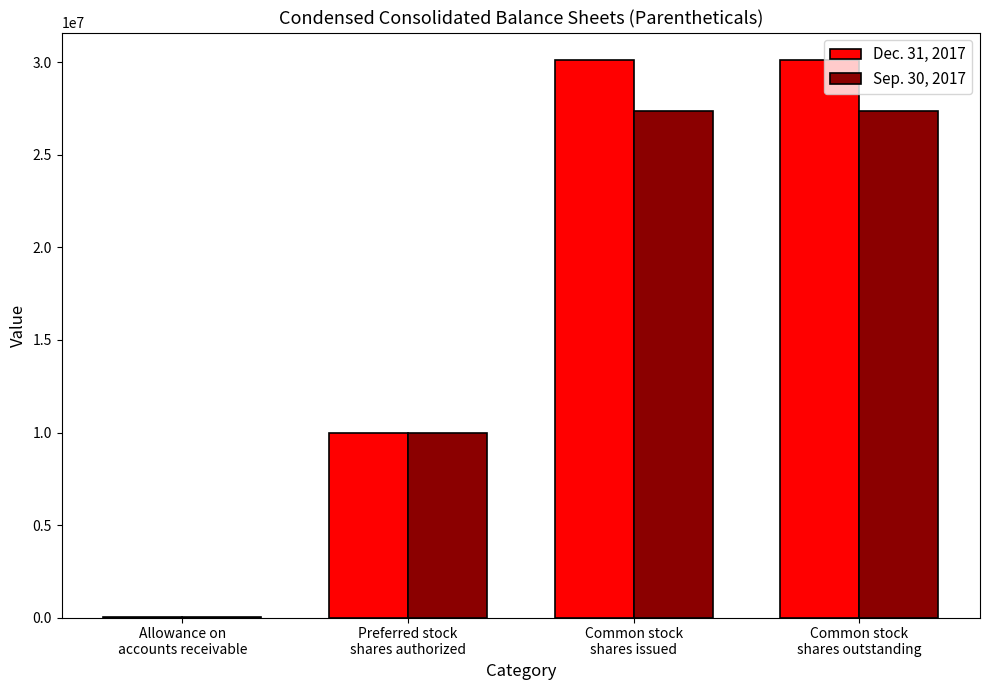

Which series has the largest total across all categories?

Dec. 31, 2017